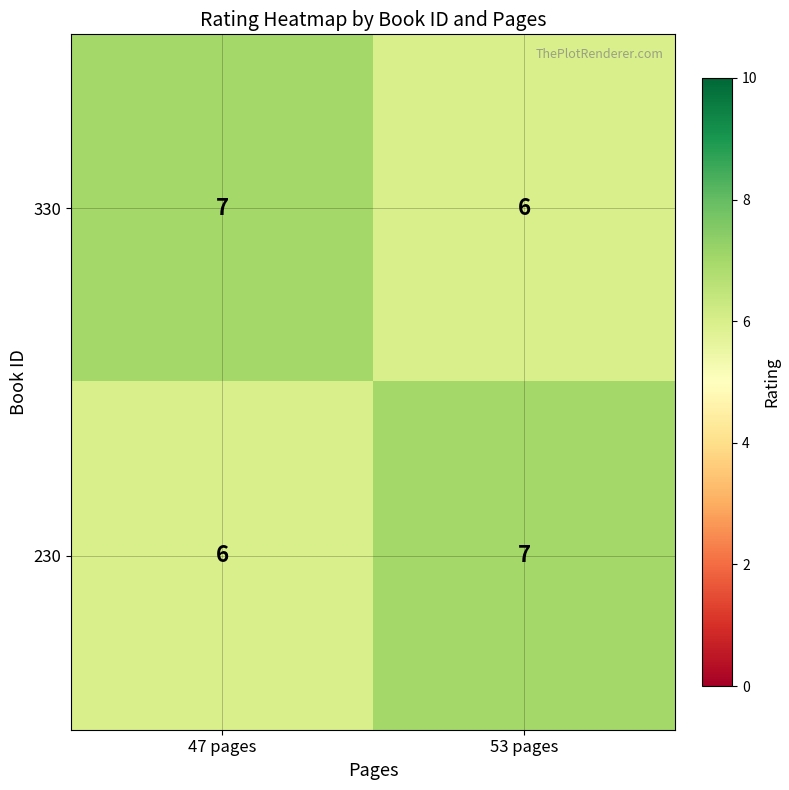

List the labels in order of 230 value, smallest first.

47 pages, 53 pages